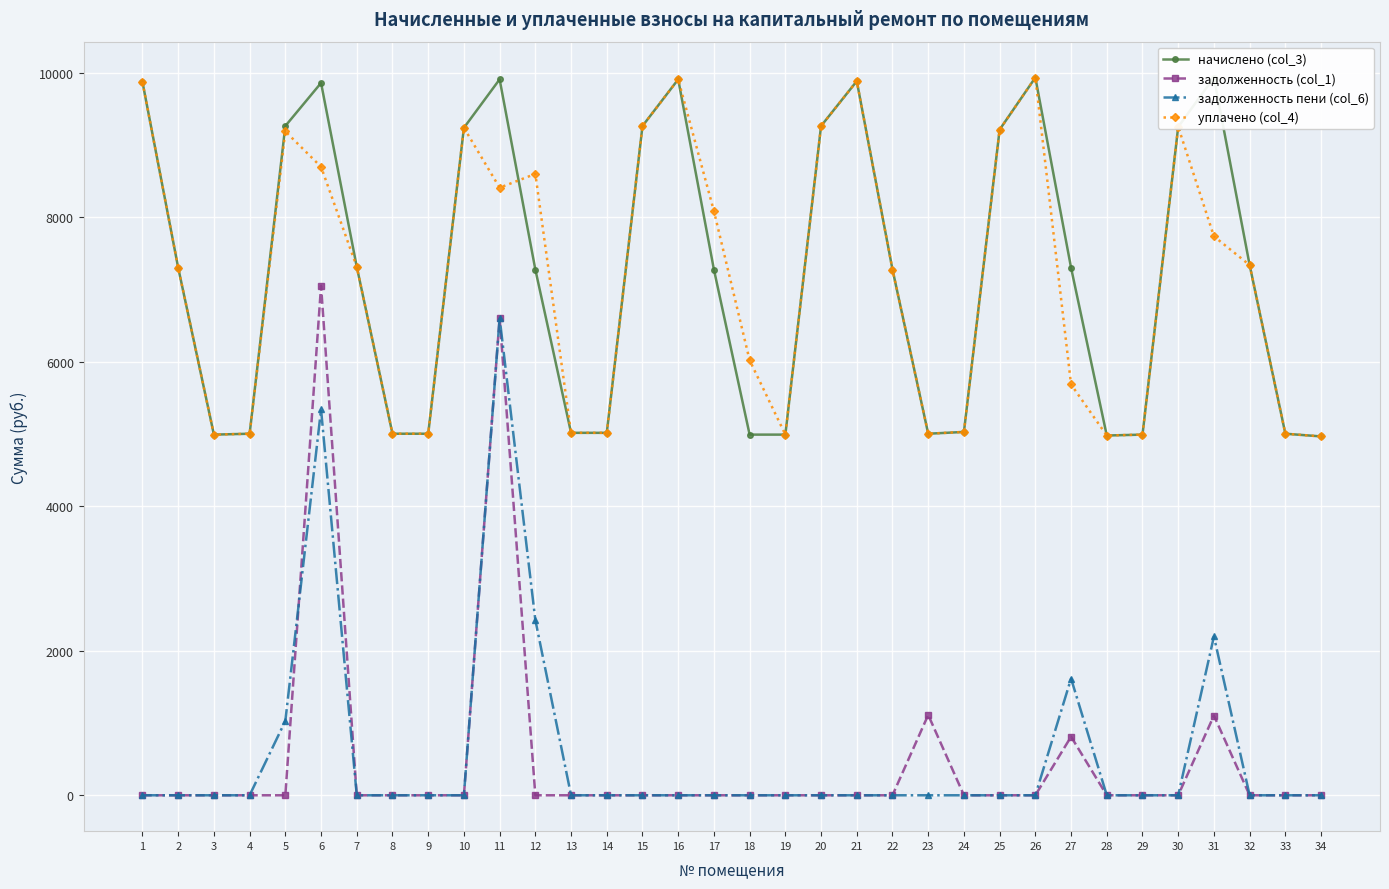

What is the difference between the начислено (col_3) values at 8 and 13?

12.4